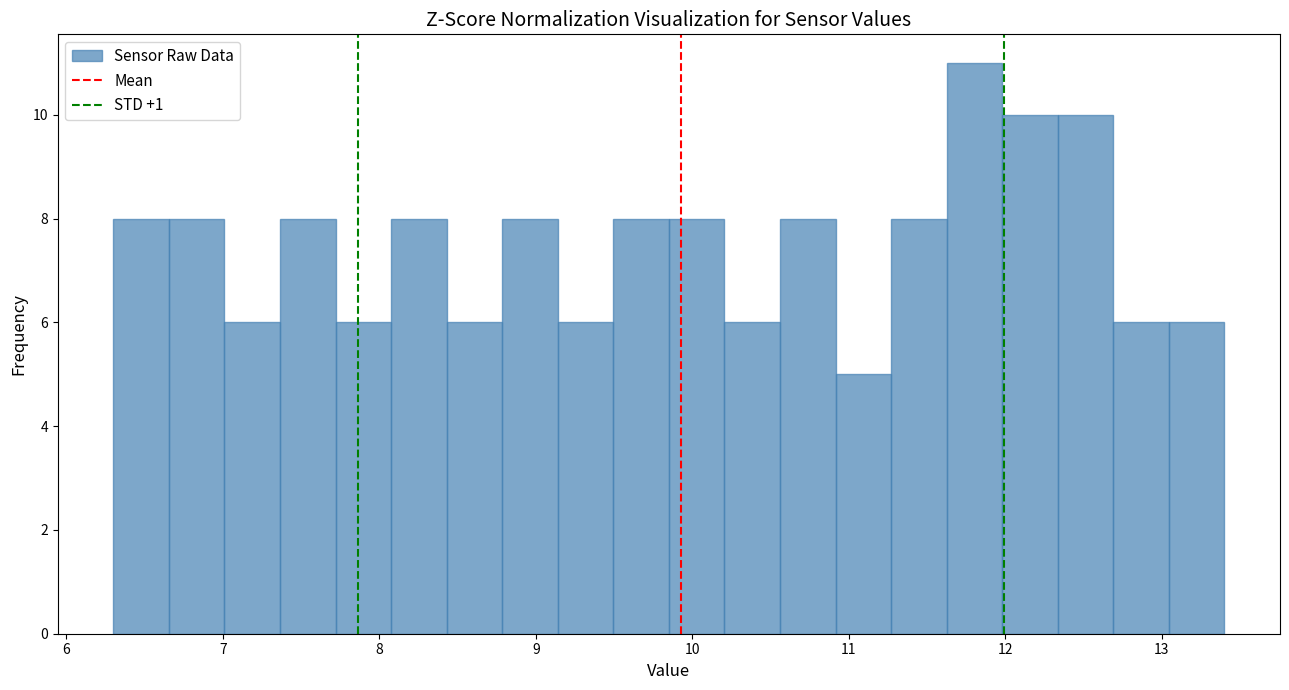

Around what value on the x-axis is the tallest bar? Give the approximate position of its centre, as read against the axis.

11.8